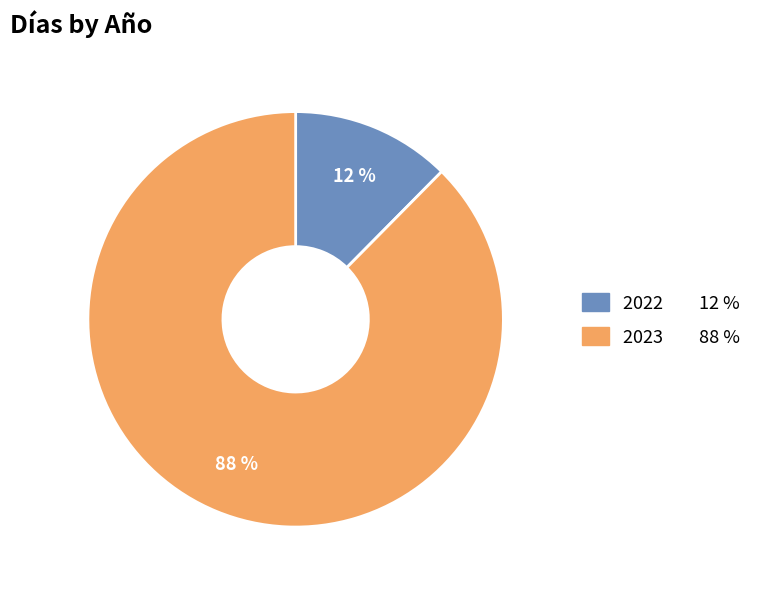

How many segments does this pie chart have?

2